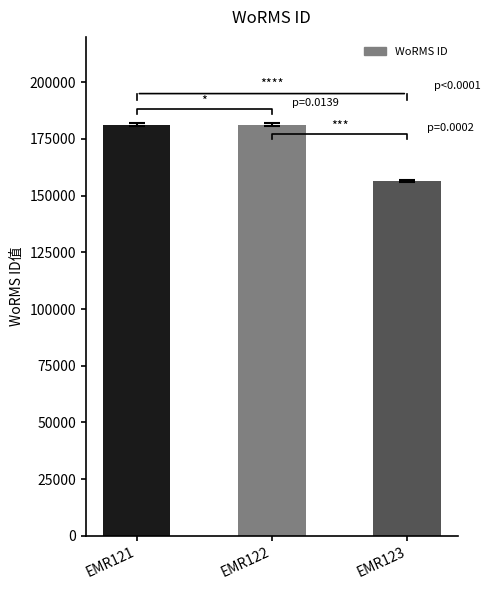

What is the maximum value shown in the chart?

181364